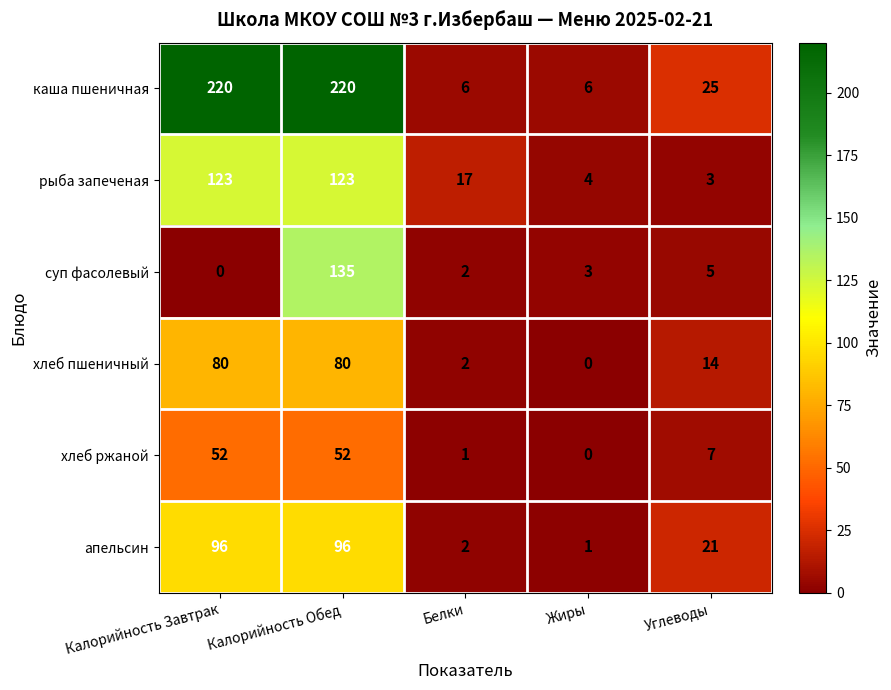

Which series has the largest total across all categories?

каша пшеничная